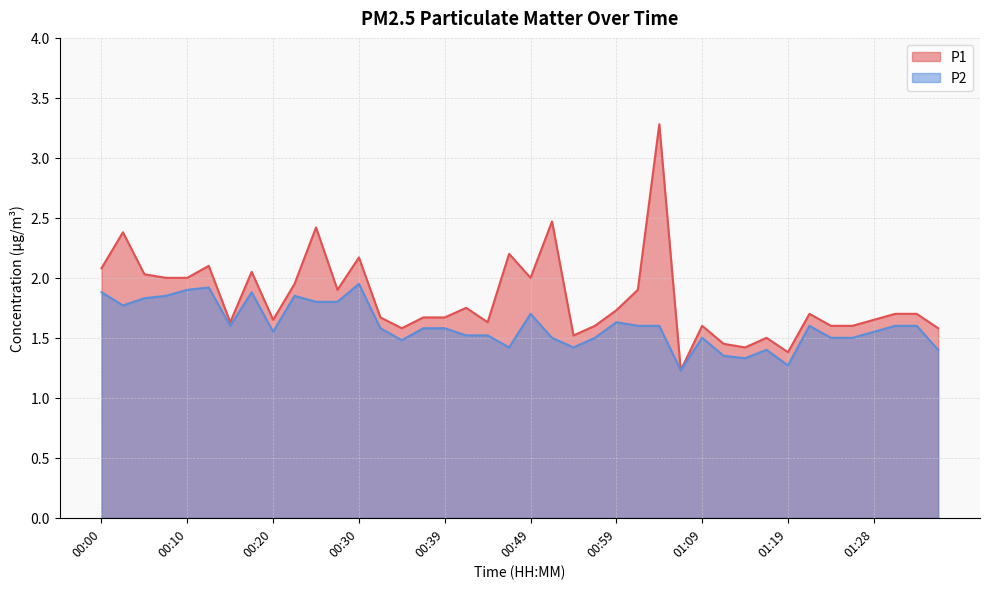

What is the label of the 4th point from the right?

01:28